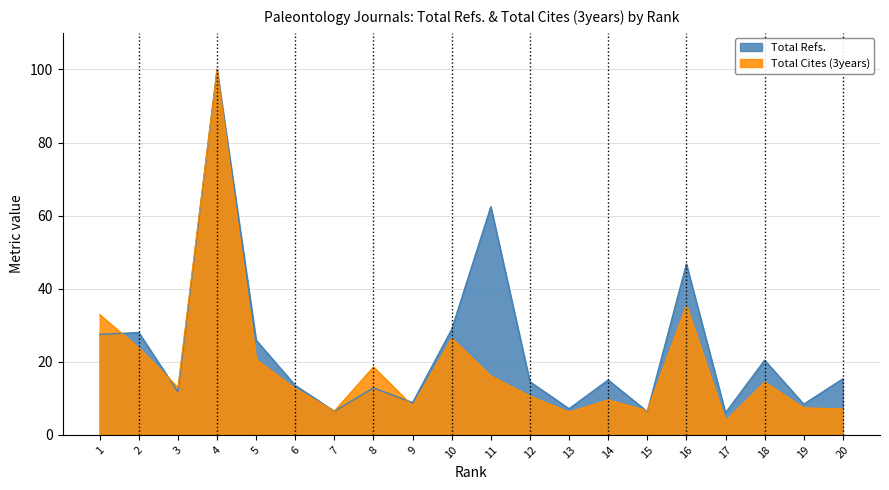

What is the difference between the Total Refs. values at 18 and 5?

5.5